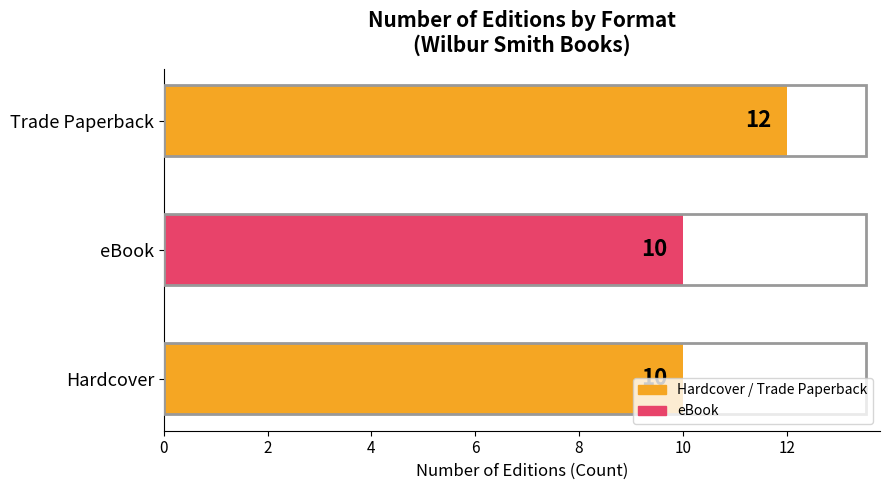

Which category has the highest value across all series?

Trade Paperback